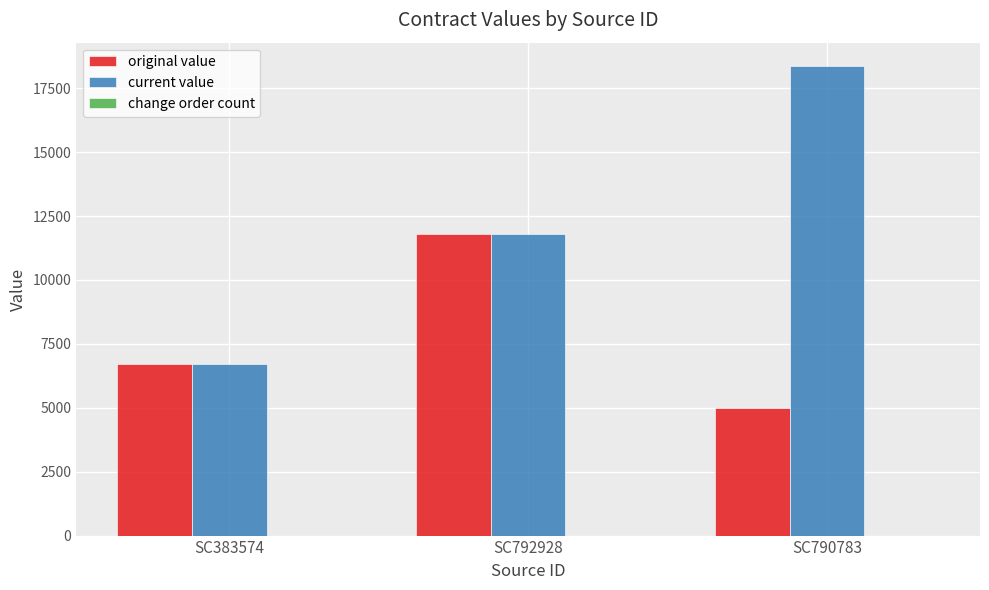

The value of current value at SC383574 is 6700.0. True or false?

True